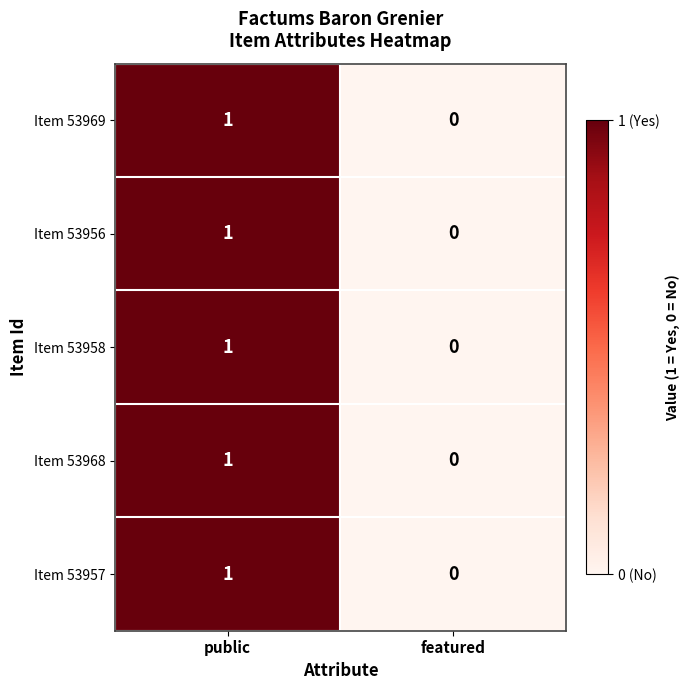

Which label corresponds to the largest value in the chart?

public